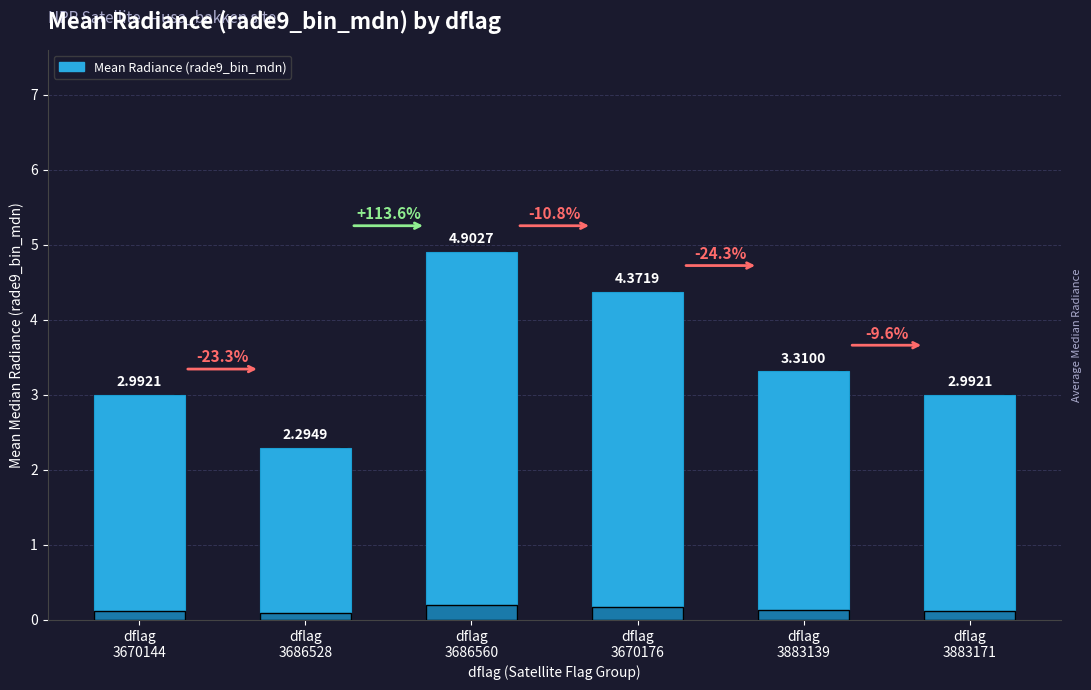

Approximately how many times larger is the value at dflag
3883171 compared to dflag
3670176?

0.7